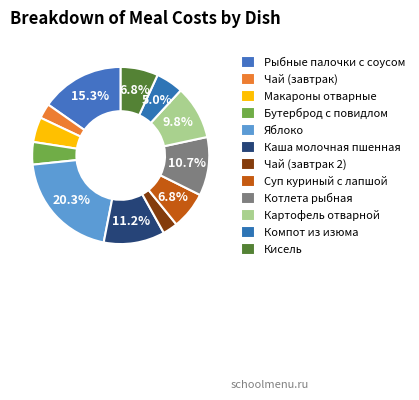

Is there any slice that represents more than half of the pie?

No